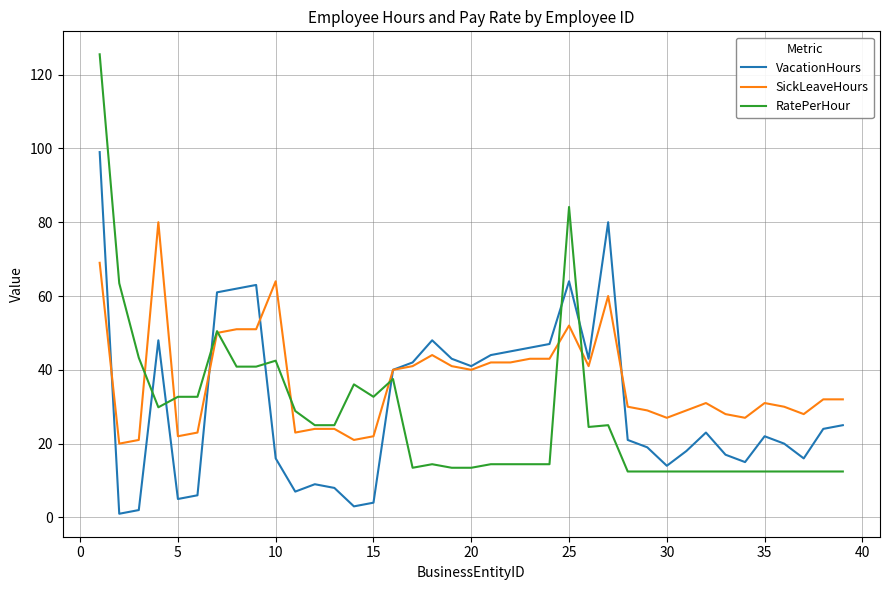

Which series has the largest total across all categories?

SickLeaveHours